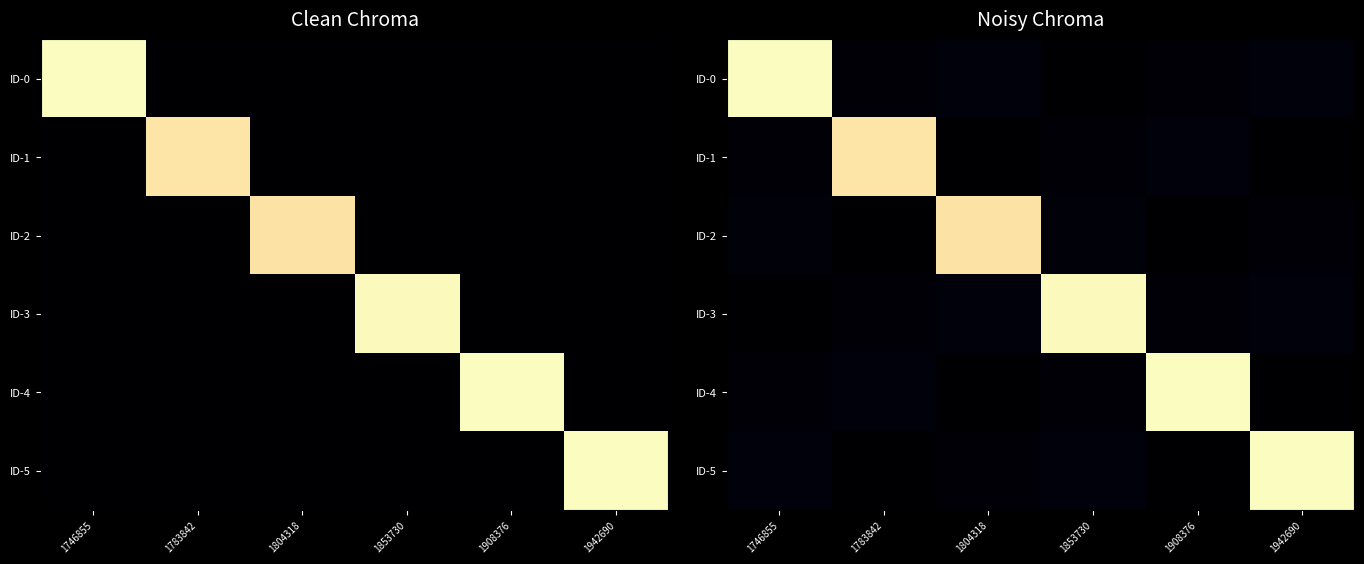

Which series has the widest spread of values?

ID-4